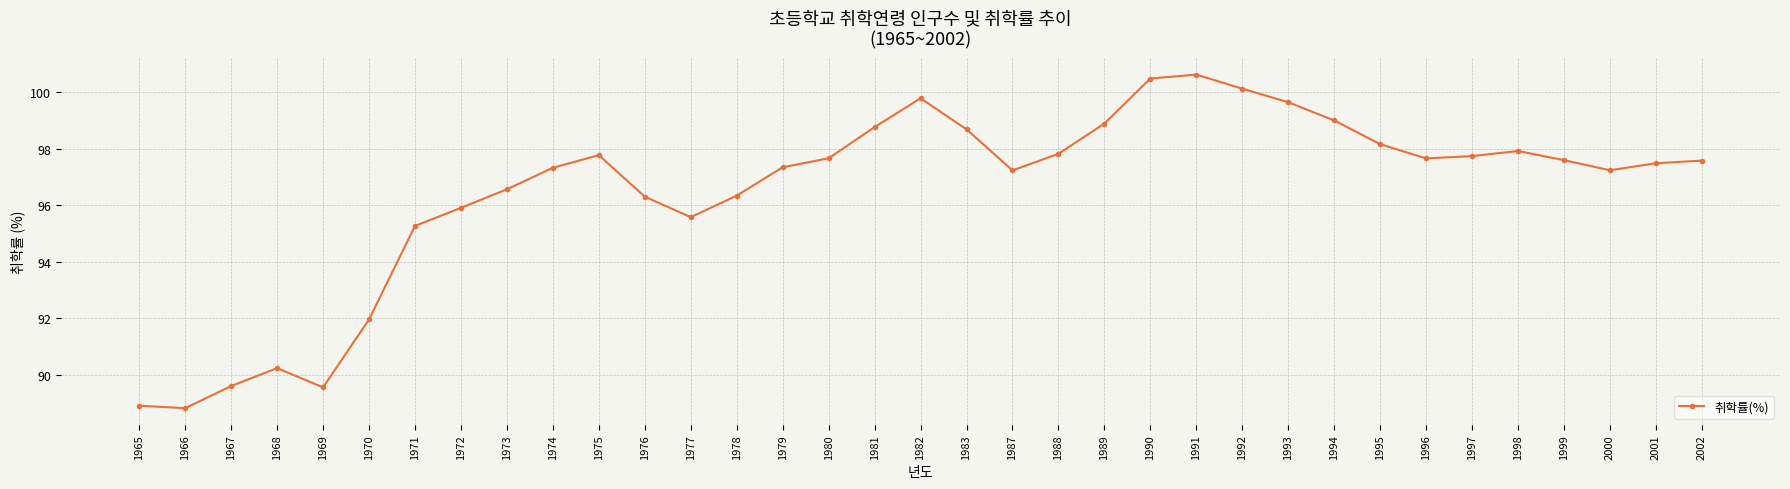

What is the value of the 25th point from the left?

100.1